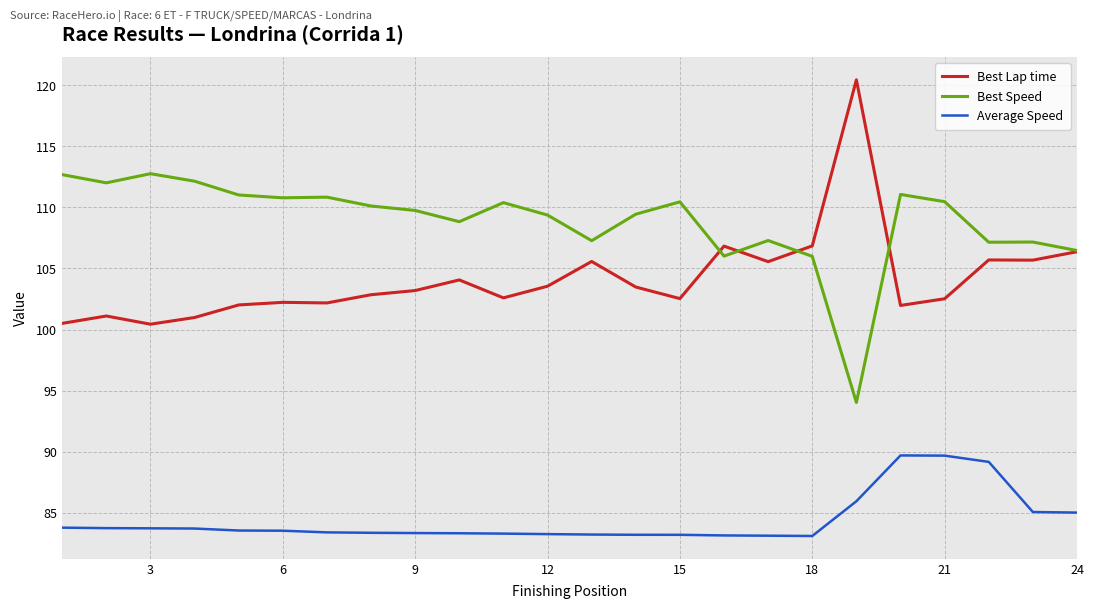

True or false: Average Speed and Best Speed cross at least once.

False